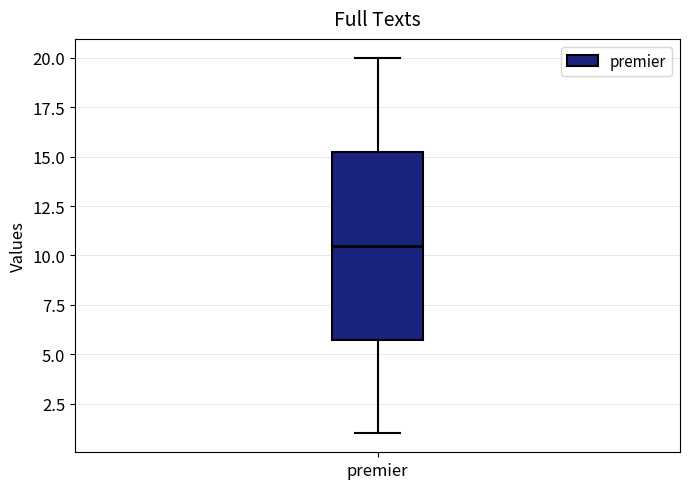

Transcribe this box plot: give where the median line is, the range the box spans, and where the two whiskers end, as read against the y-axis. The values are not printed on the chart, so give them approximately, as read against the axis.

median 10.5, box 6.0 to 15.5, whiskers 1.0 to 20.0